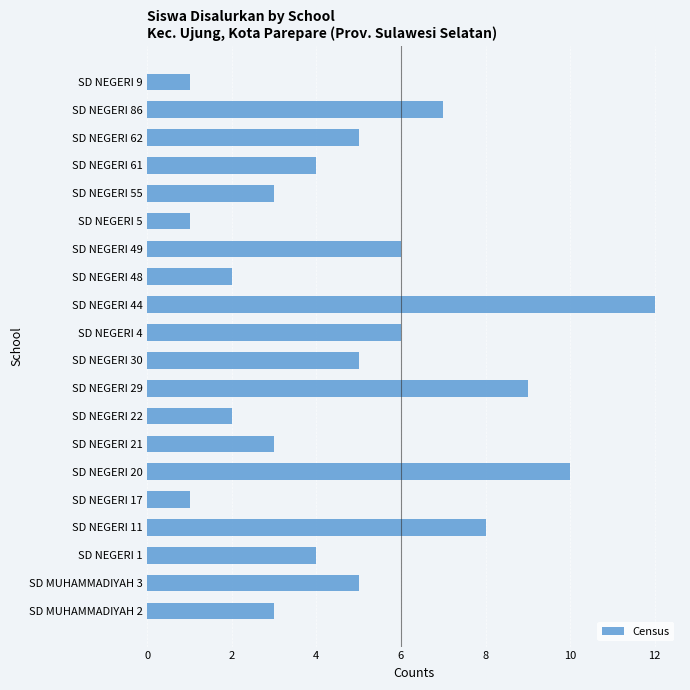

How many distinct data groups are displayed?

1